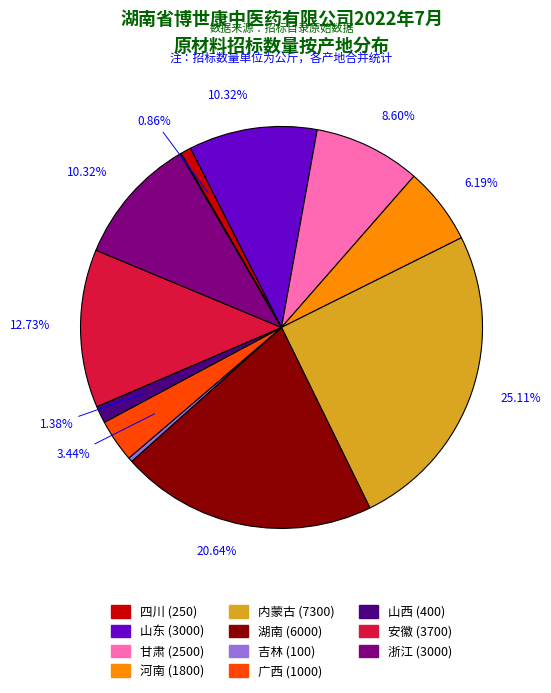

Is there a majority slice in this chart?

No